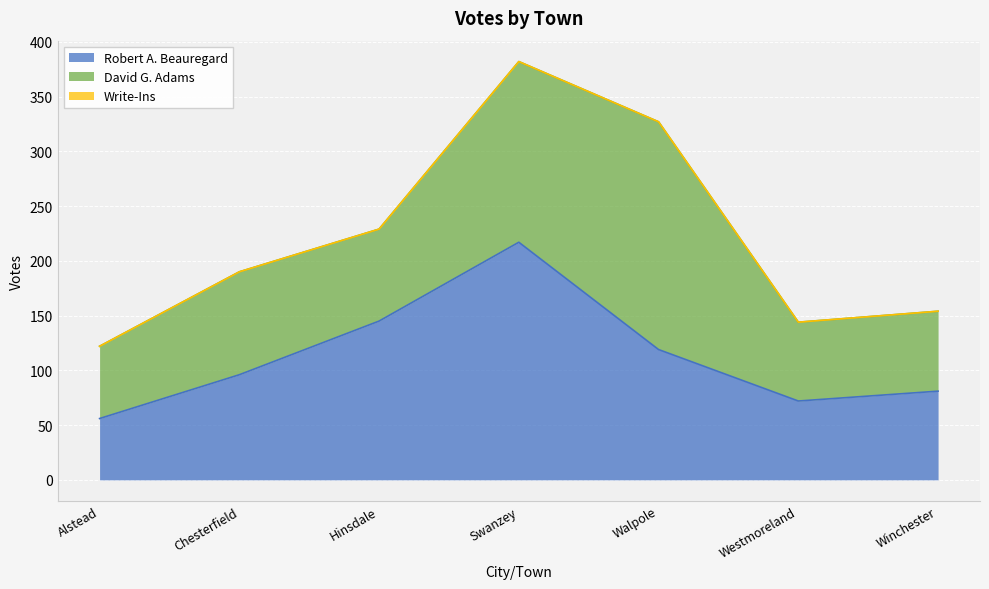

Between Chesterfield and Swanzey, which is larger?

Swanzey